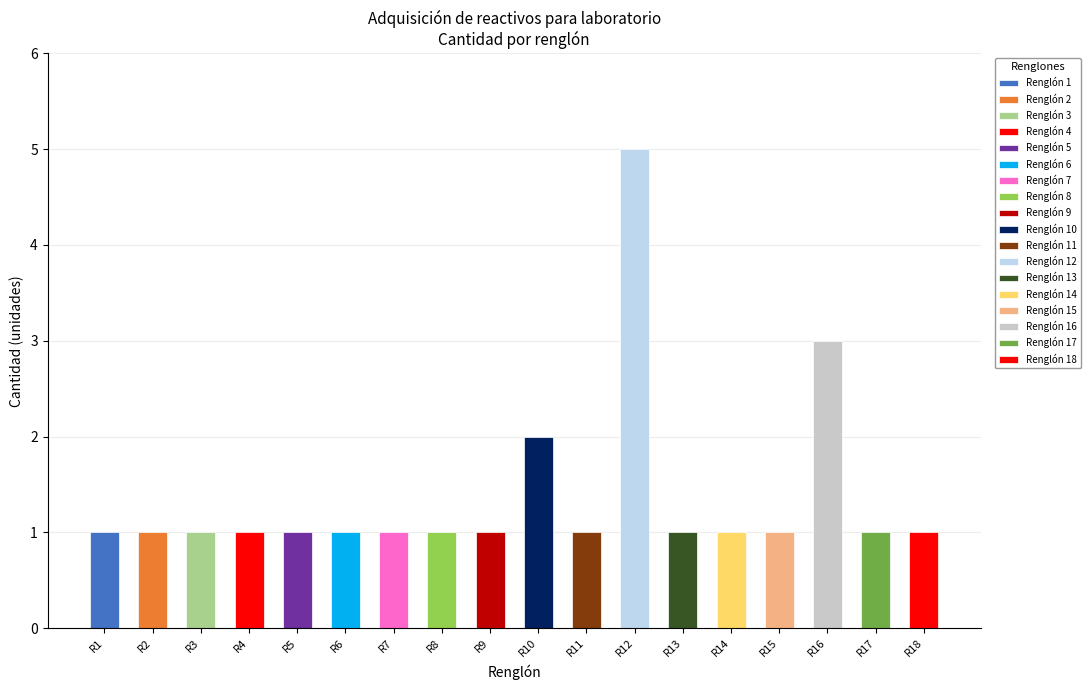

List the labels in order of value, smallest first.

1, 2, 3, 4, 5, 6, 7, 8, 9, 11, 13, 14, 15, 17, 18, 10, 16, 12